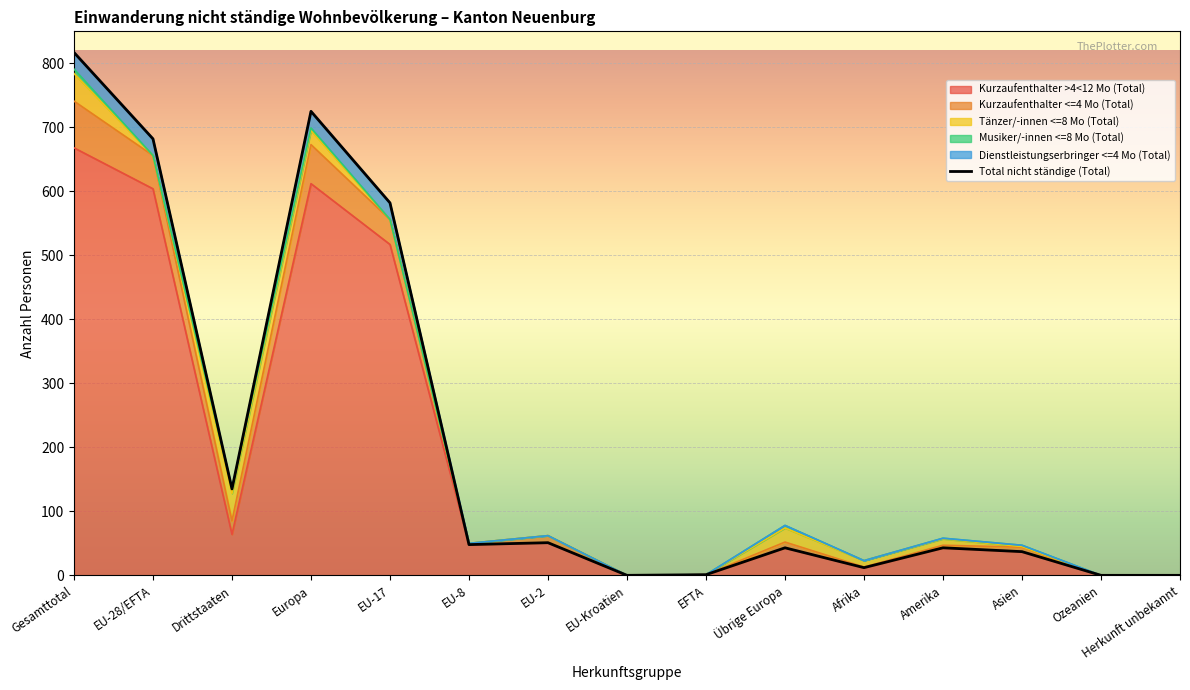

Where is the data nearest to the value 408?

EU-17